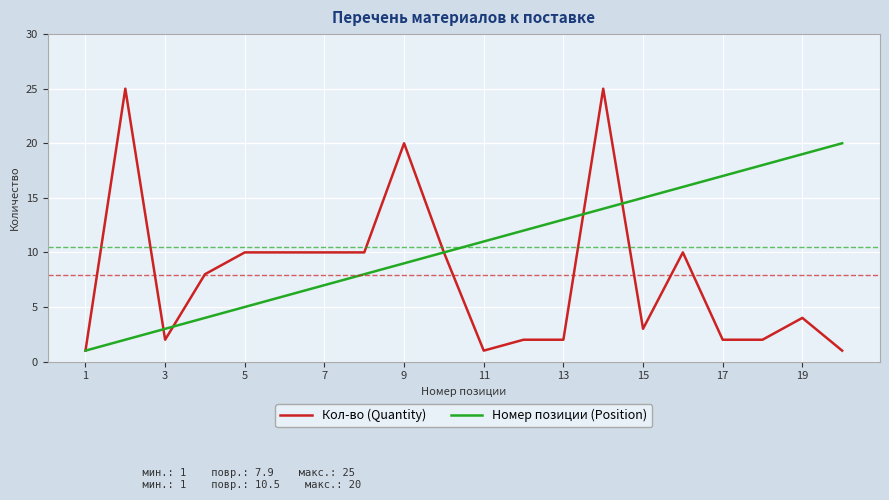

Which series has the widest spread of values?

Кол-во (Quantity)